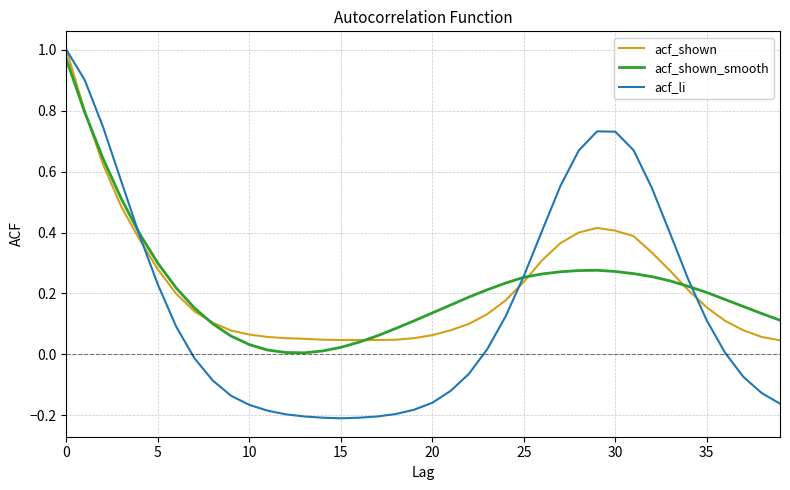

Which series has the largest range (max minus min)?

acf_li